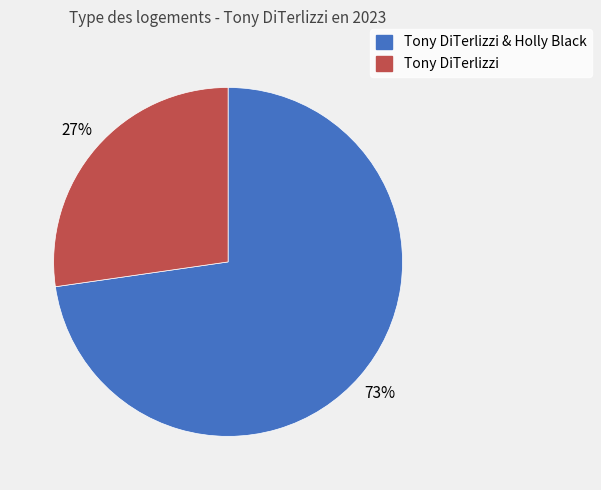

Which category has the smallest portion of the pie?

Tony DiTerlizzi